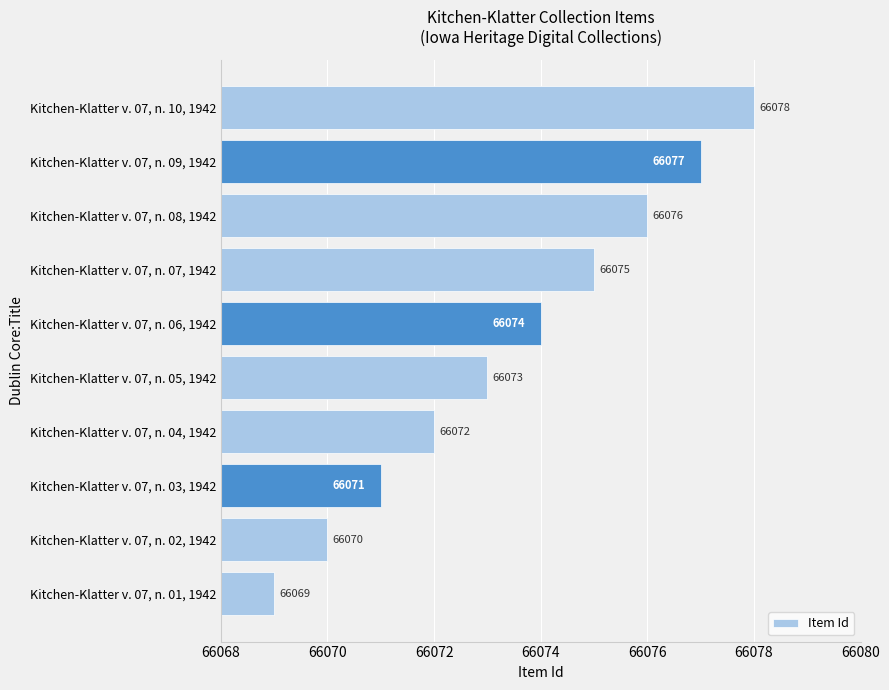

What is the difference between the maximum and second lowest values?

8